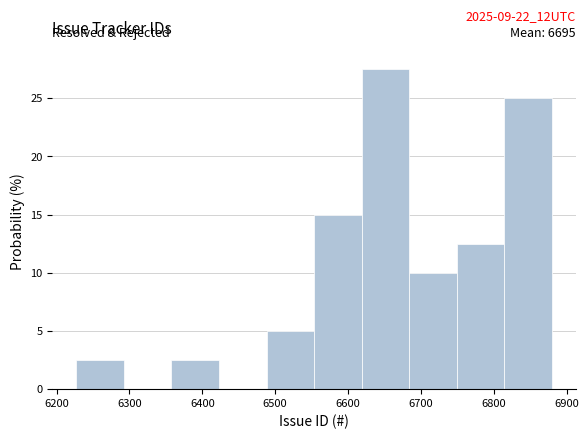

Which range on the x-axis has the tallest bar?

6620 to 6680